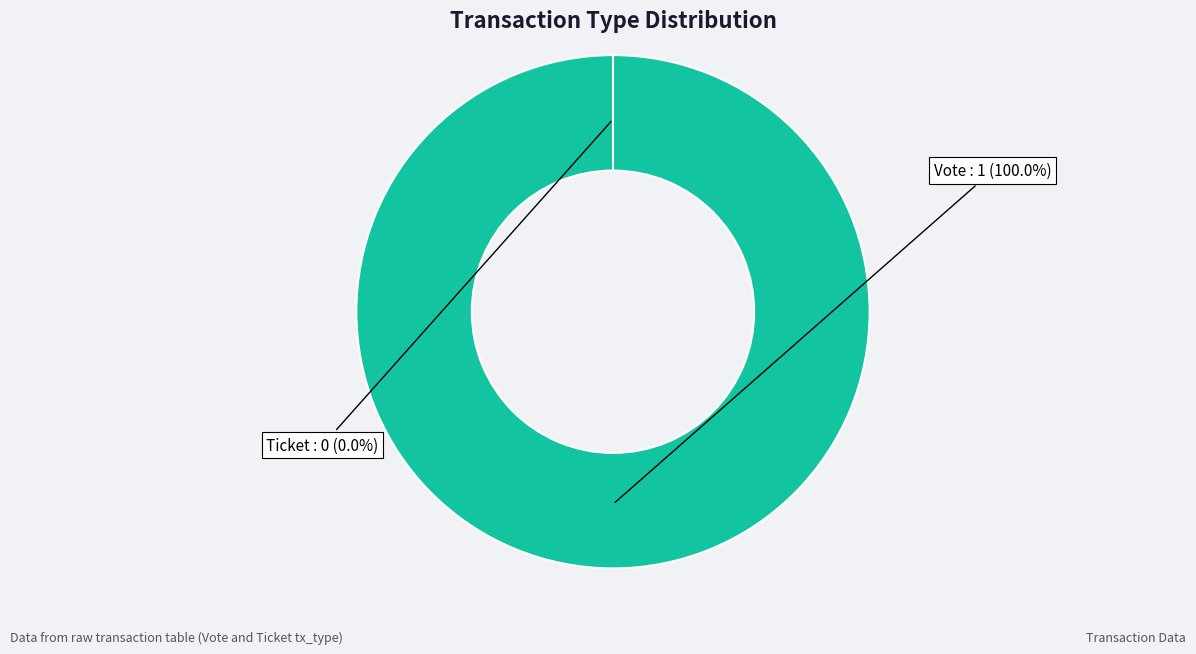

To the nearest percent, what is the average slice percentage?

50%